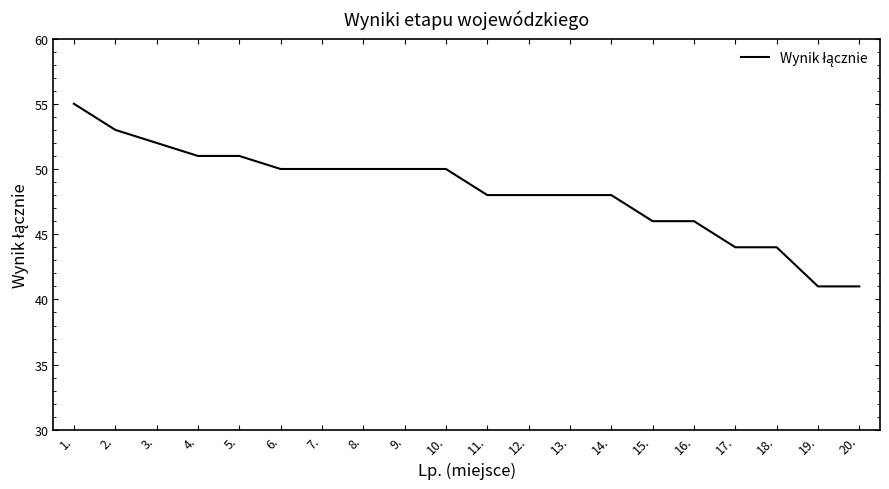

Which category has the highest value across all series?

1.